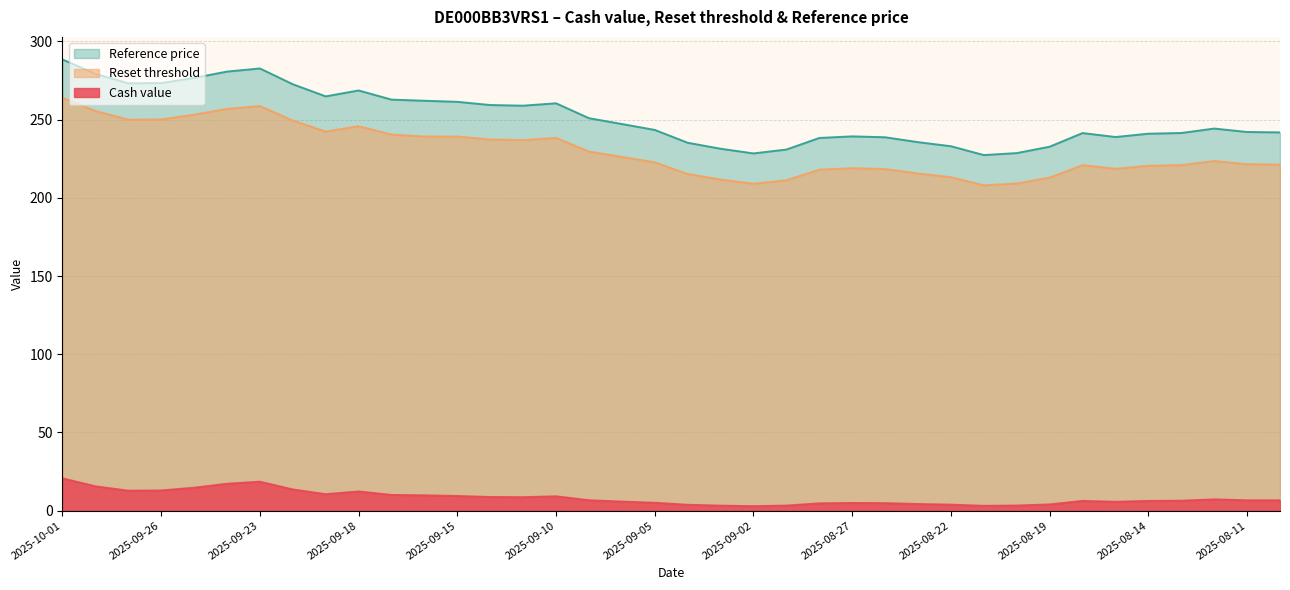

Reading left to right, list all the values displayed in this chart.

Cash value: 2025-10-01=20.6	2025-09-30=15.6	2025-09-29=12.8	2025-09-26=12.9	2025-09-25=14.7	2025-09-24=17.2	2025-09-23=18.5	2025-09-22=13.6	2025-09-19=10.5	2025-09-18=12.3	2025-09-17=10.1	2025-09-16=9.8	2025-09-15=9.4	2025-09-12=8.7	2025-09-11=8.6	2025-09-10=9.2	2025-09-09=6.7	2025-09-08=5.8	2025-09-05=5.0	2025-09-04=3.7	2025-09-03=3.2	2025-09-02=2.9	2025-08-29=3.2	2025-08-28=4.7	2025-08-27=4.9	2025-08-26=4.8	2025-08-25=4.2	2025-08-22=3.8	2025-08-21=3.1	2025-08-20=3.3	2025-08-19=4.0	2025-08-18=6.2	2025-08-15=5.7	2025-08-14=6.2	2025-08-13=6.3	2025-08-12=7.2	2025-08-11=6.6	2025-08-08=6.6
Reset threshold: 2025-10-01=263.9	2025-09-30=255.6	2025-09-29=250.0	2025-09-26=250.1	2025-09-25=253.1	2025-09-24=256.9	2025-09-23=258.7	2025-09-22=249.5	2025-09-19=242.4	2025-09-18=245.8	2025-09-17=240.5	2025-09-16=239.2	2025-09-15=239.2	2025-09-12=237.3	2025-09-11=236.9	2025-09-10=238.3	2025-09-09=229.6	2025-09-08=226.2	2025-09-05=222.7	2025-09-04=215.2	2025-09-03=211.7	2025-09-02=209.0	2025-08-29=211.2	2025-08-28=218.0	2025-08-27=218.9	2025-08-26=218.4	2025-08-25=215.6	2025-08-22=213.2	2025-08-21=208.0	2025-08-20=209.2	2025-08-19=212.9	2025-08-18=220.9	2025-08-15=218.6	2025-08-14=220.5	2025-08-13=220.9	2025-08-12=223.5	2025-08-11=221.5	2025-08-08=221.3
Reference price: 2025-10-01=288.5	2025-09-30=279.3	2025-09-29=273.2	2025-09-26=273.4	2025-09-25=276.7	2025-09-24=280.7	2025-09-23=282.7	2025-09-22=272.6	2025-09-19=264.9	2025-09-18=268.6	2025-09-17=262.8	2025-09-16=262.1	2025-09-15=261.4	2025-09-12=259.3	2025-09-11=258.9	2025-09-10=260.4	2025-09-09=250.9	2025-09-08=247.2	2025-09-05=243.4	2025-09-04=235.2	2025-09-03=231.4	2025-09-02=228.4	2025-08-29=230.9	2025-08-28=238.3	2025-08-27=239.3	2025-08-26=238.7	2025-08-25=235.6	2025-08-22=233.0	2025-08-21=227.3	2025-08-20=228.6	2025-08-19=232.7	2025-08-18=241.4	2025-08-15=238.9	2025-08-14=241.0	2025-08-13=241.4	2025-08-12=244.3	2025-08-11=242.1	2025-08-08=241.8